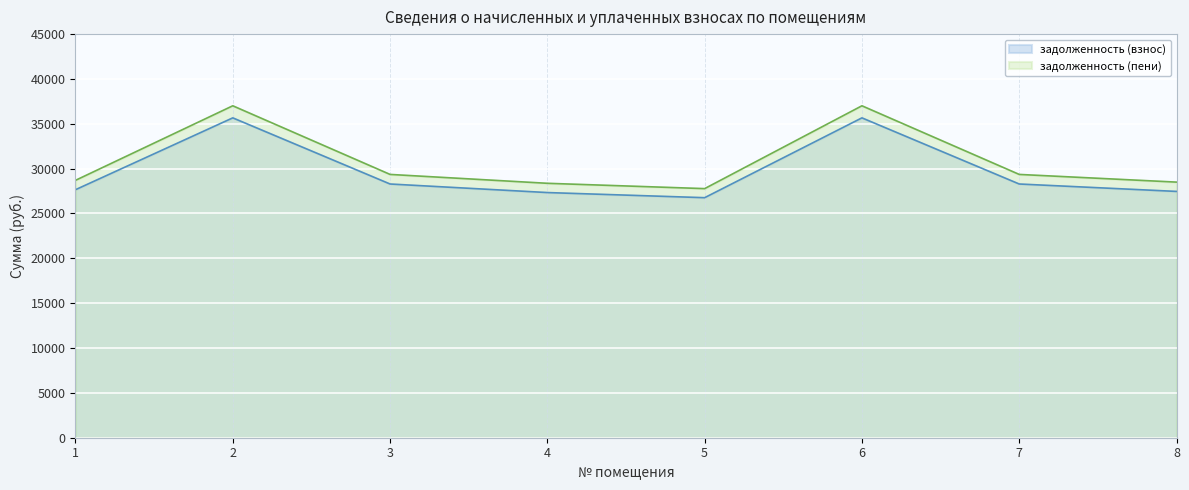

Reading left to right, extract all data points from this chart.

задолженность (взнос): 27652.2	35661.7	28287.9	27334.2	26762.2	35661.7	28287.9	27461.3
задолженность (пени): 28696.2	37008.1	29355.9	28366.2	27772.6	37008.1	29355.9	28498.1